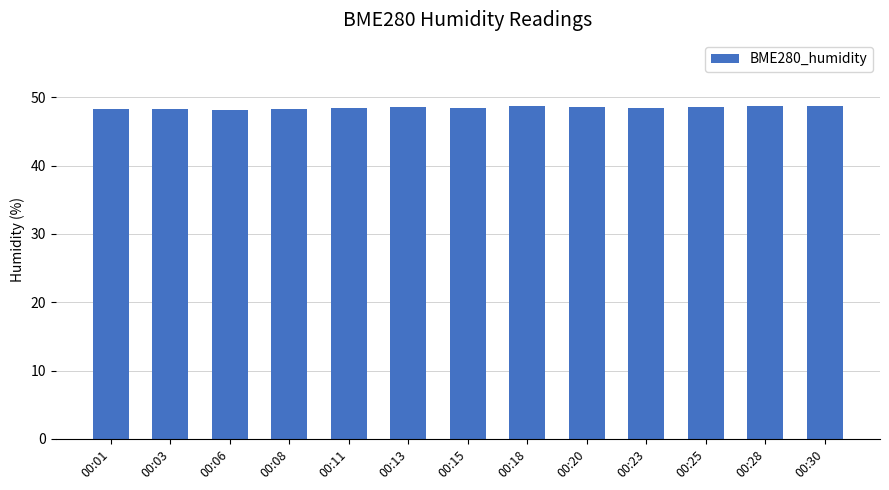

What is the sum of all values?

629.7